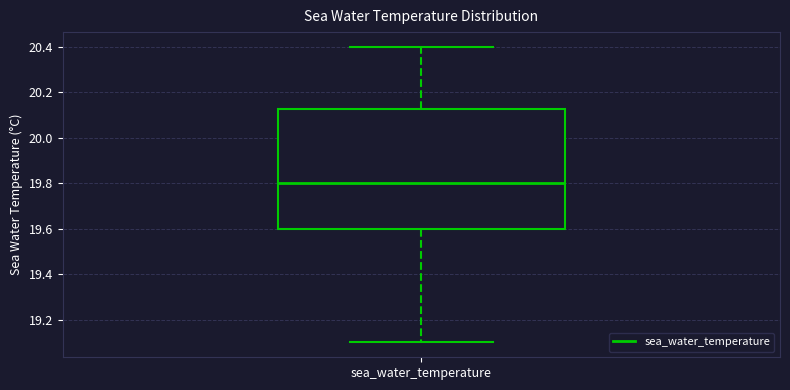

Where does the upper whisker of the box for sea_water_temperature end on the y-axis? The values are not printed on the chart, so give them approximately, as read against the axis.

20.40